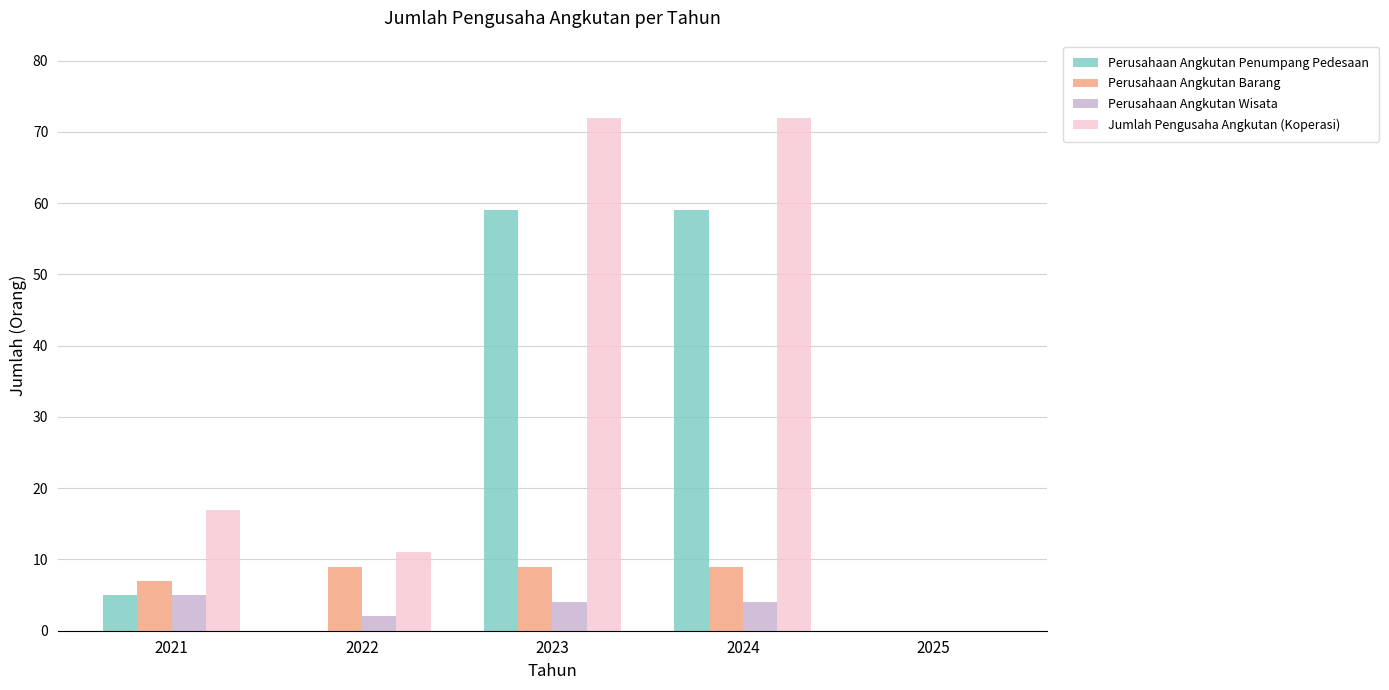

At which label is Perusahaan Angkutan Barang closest to 4?

2021